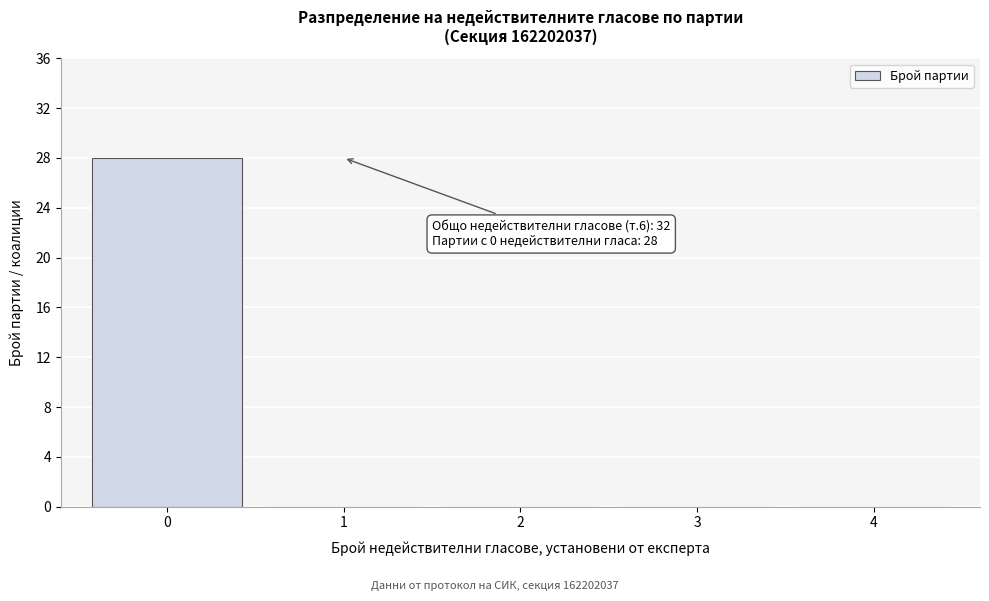

Which range on the x-axis has the tallest bar?

-0.5 to 0.5